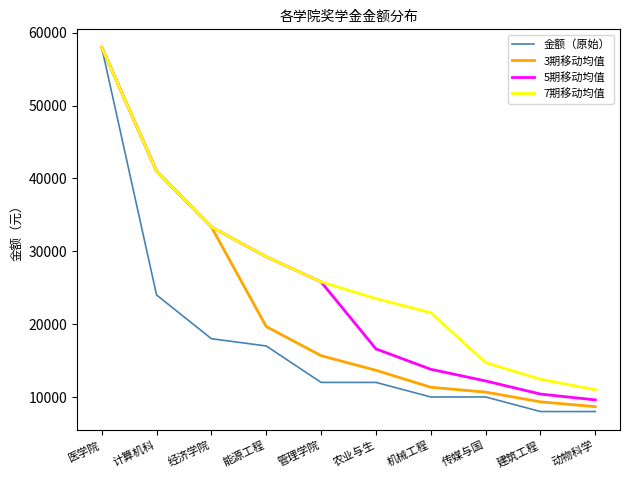

Rank the series by their average value, from highest to lowest.

7期移动均值, 5期移动均值, 3期移动均值, 金额（原始）